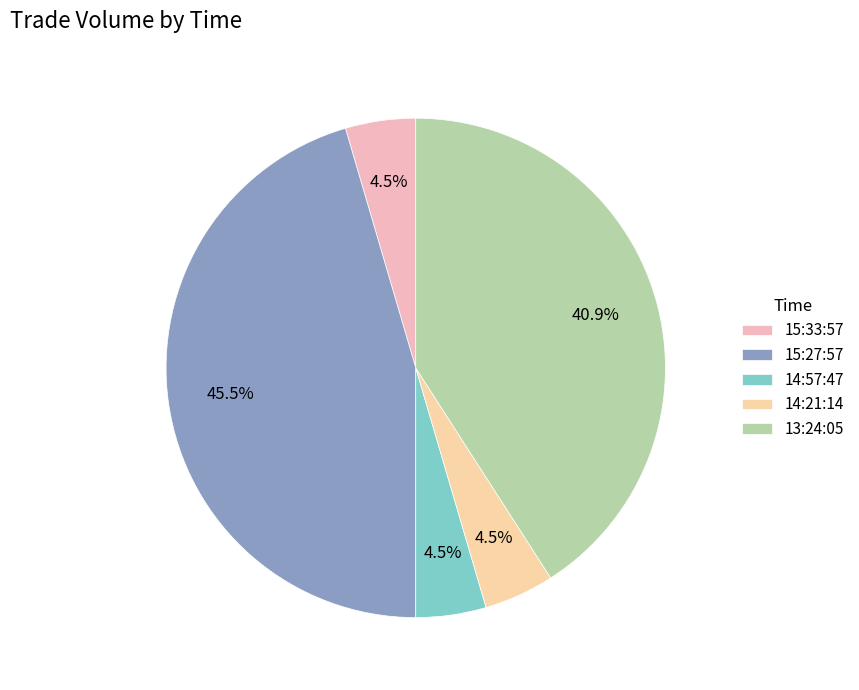

To the nearest percent, what is the average slice percentage?

20%